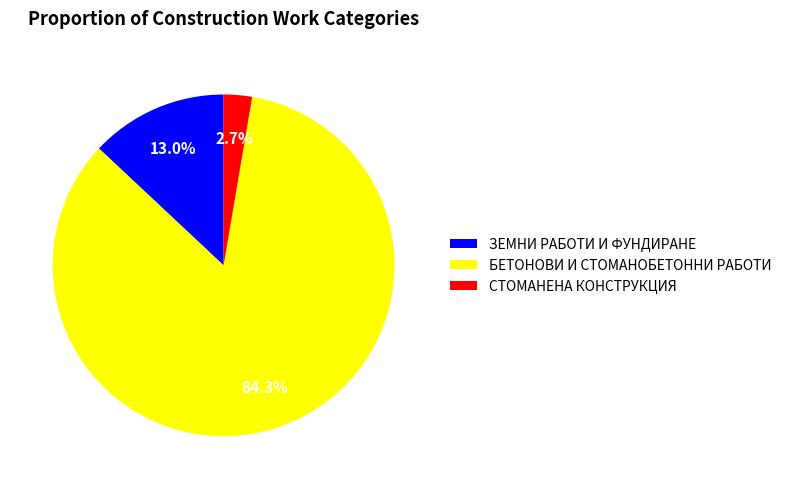

How many slices are in this pie chart?

3